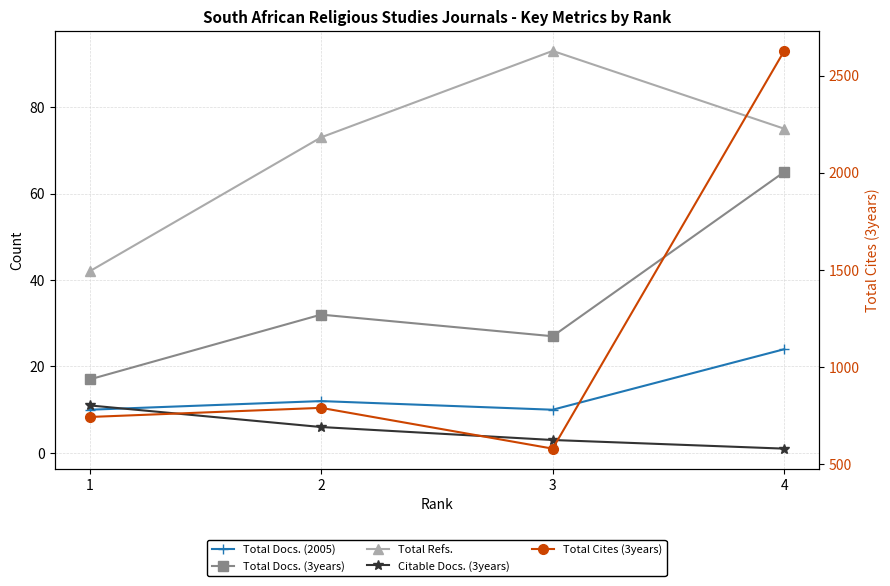

At how many categories does at least one series exceed 2054?

1